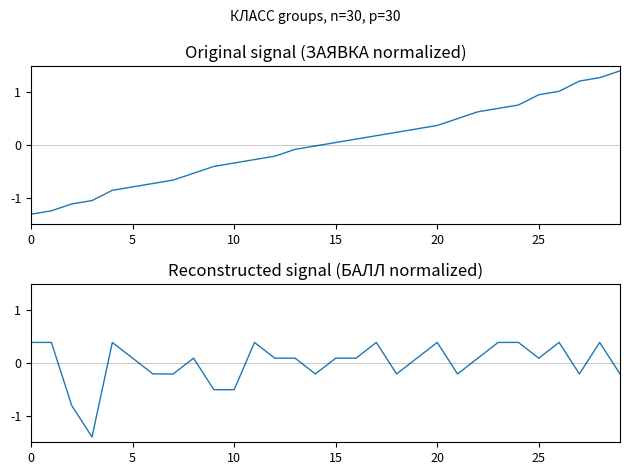

True or false: ЗАЯВКА has a value of 0.1 at 15.

False